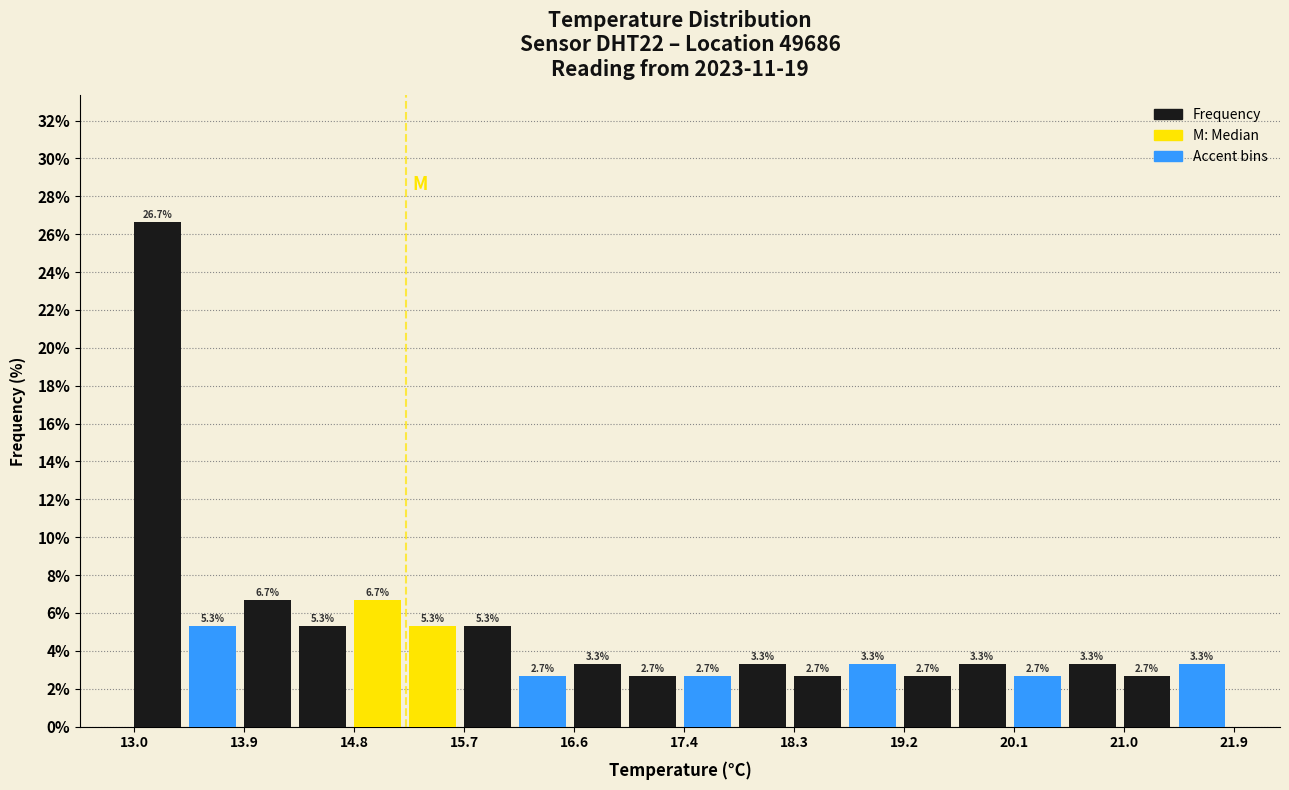

Reading left to right, list every bar in this chart as the range it spans on the x-axis followed by its height. The bar edges are not printed on the chart, so give them approximately, as read against the axis.

13.0 to 13.4: 26.7
13.4 to 13.9: 5.3
13.9 to 14.3: 6.7
14.3 to 14.8: 5.3
14.8 to 15.2: 6.7
15.2 to 15.7: 5.3
15.7 to 16.1: 5.3
16.1 to 16.6: 2.7
16.6 to 17.0: 3.3
17.0 to 17.5: 2.7
17.5 to 17.9: 2.7
17.9 to 18.3: 3.3
18.3 to 18.8: 2.7
18.8 to 19.2: 3.3
19.2 to 19.7: 2.7
19.7 to 20.1: 3.3
20.1 to 20.6: 2.7
20.6 to 21.0: 3.3
21.0 to 21.5: 2.7
21.5 to 21.9: 3.3